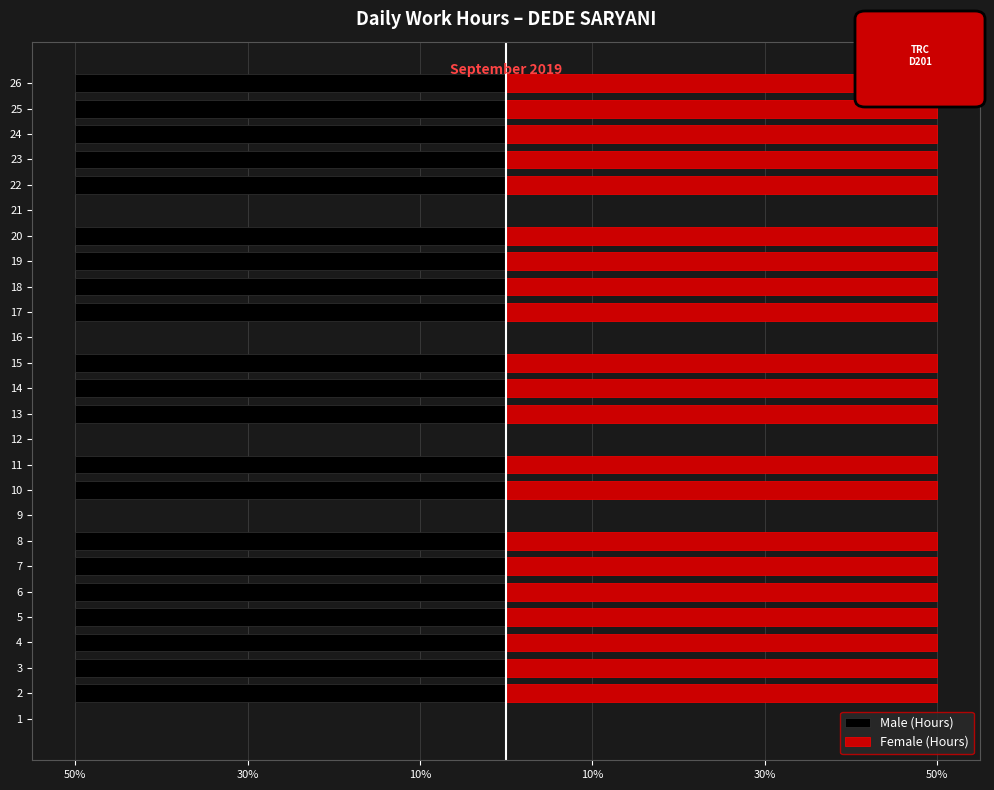

The value of Female (Hours) at 15 is 26. True or false?

False